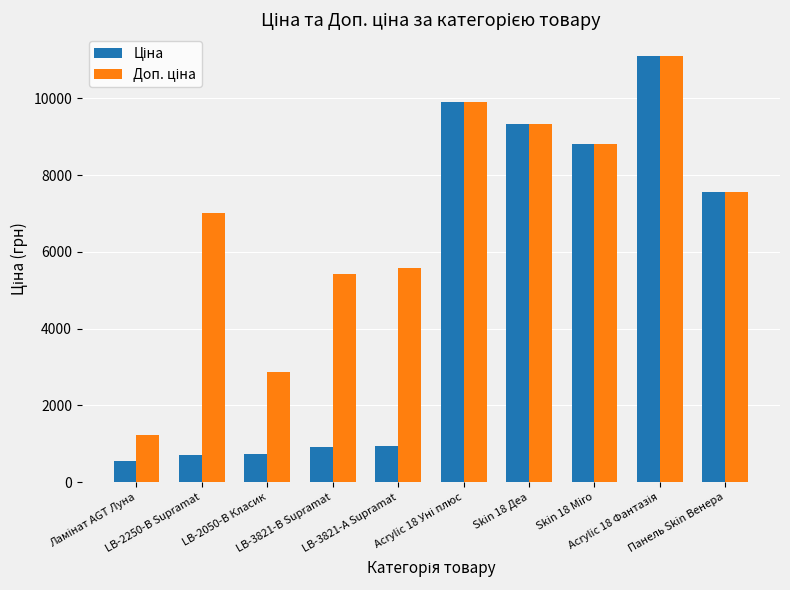

At how many categories does at least one series exceed 6187?

6